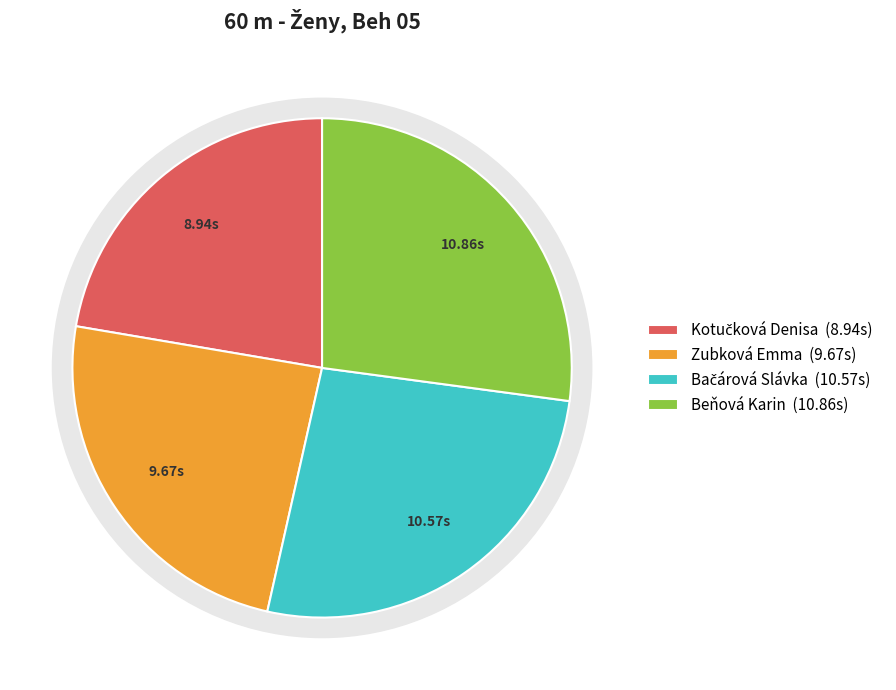

To the nearest percent, what portion does Beňová Karin represent?

27%